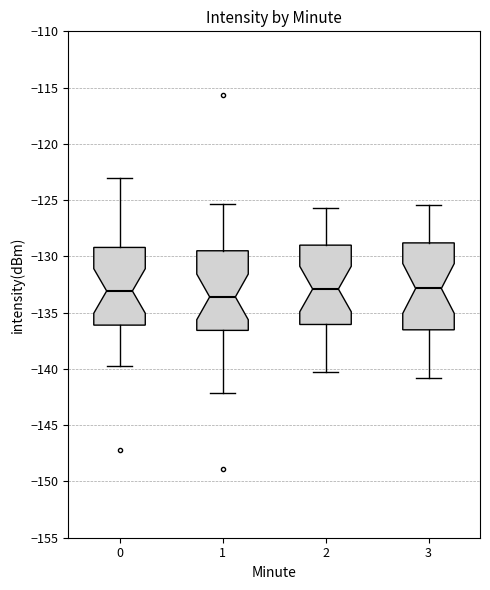

Reading left to right, read every box against the y-axis: the position of its median line, the range the box covers, and the ends of its whiskers. The values are not printed on the chart, so give them approximately, as read against the axis.

0: median -133.0, box -136.0 to -129.0, whiskers -139.5 to -123.0
1: median -133.5, box -136.5 to -129.5, whiskers -142.0 to -125.5
2: median -133.0, box -136.0 to -129.0, whiskers -140.5 to -125.5
3: median -133.0, box -136.5 to -129.0, whiskers -141.0 to -125.5